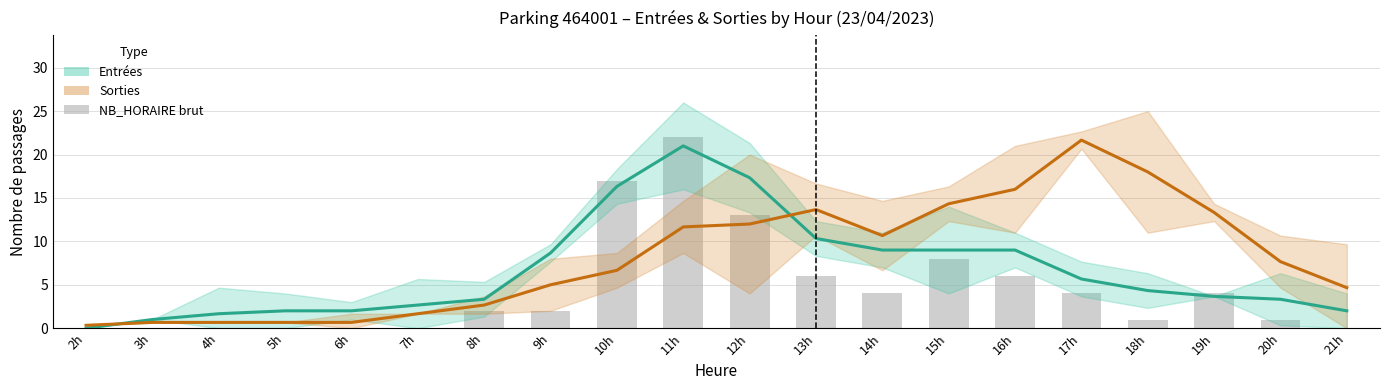

Which has a higher value, 19h or 2h?

19h